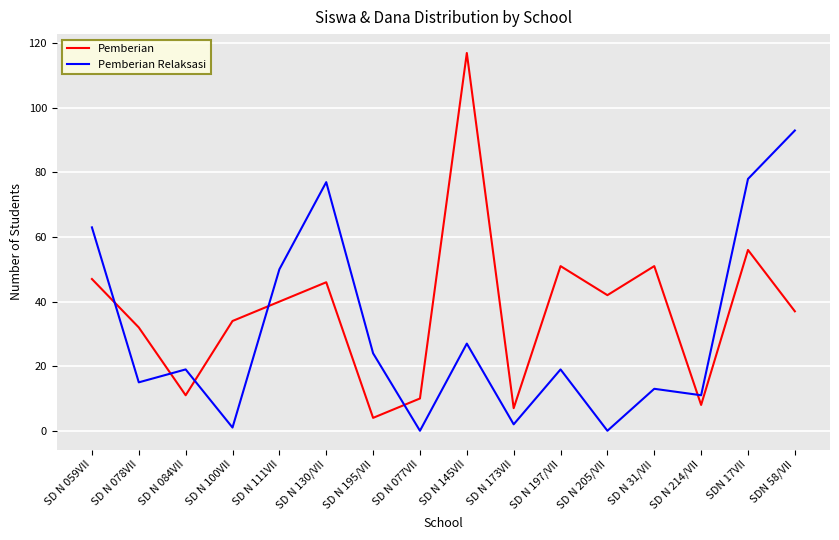

List the series in order of their overall mean, highest first.

Pemberian, Pemberian Relaksasi